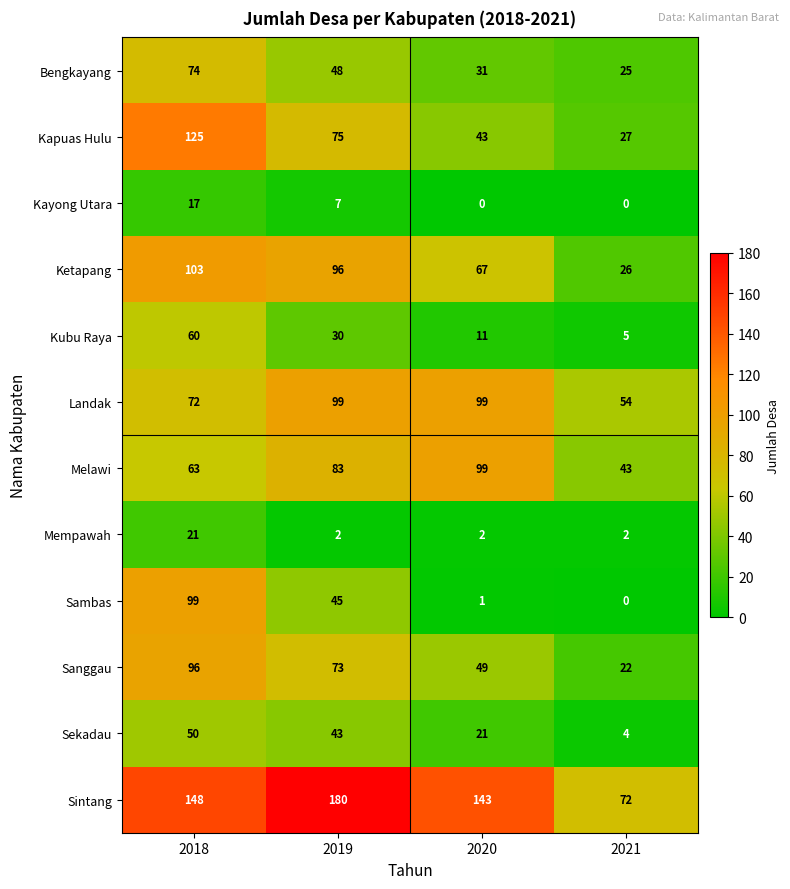

What is the lowest value of the Sanggau series?

22